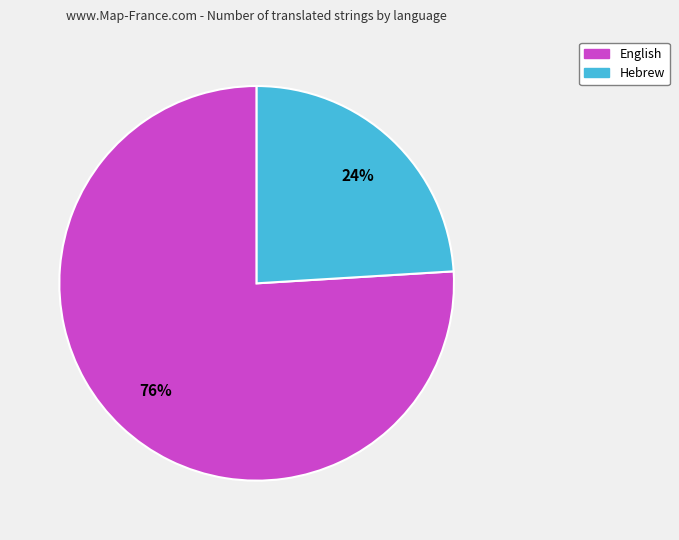

To the nearest percent, what portion does English represent?

76%